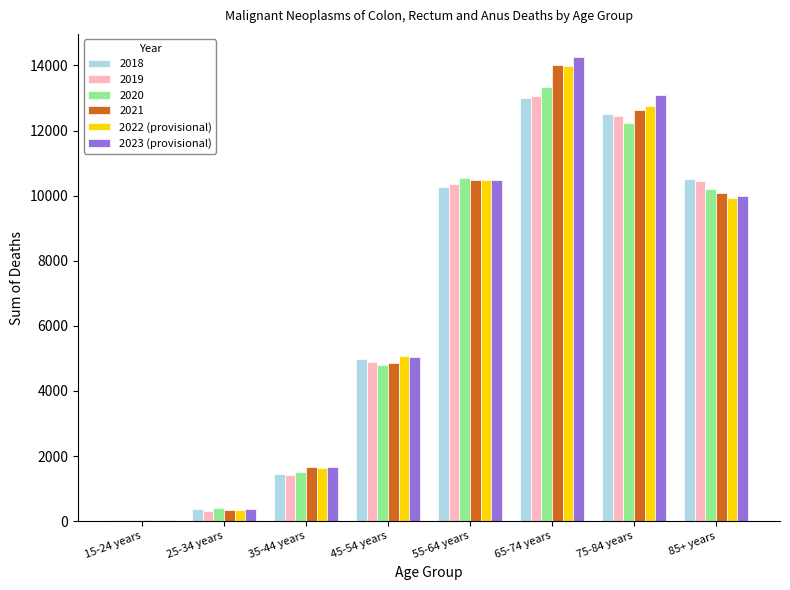

True or false: 2022 (provisional) has a value of 349 at 25-34 years.

True